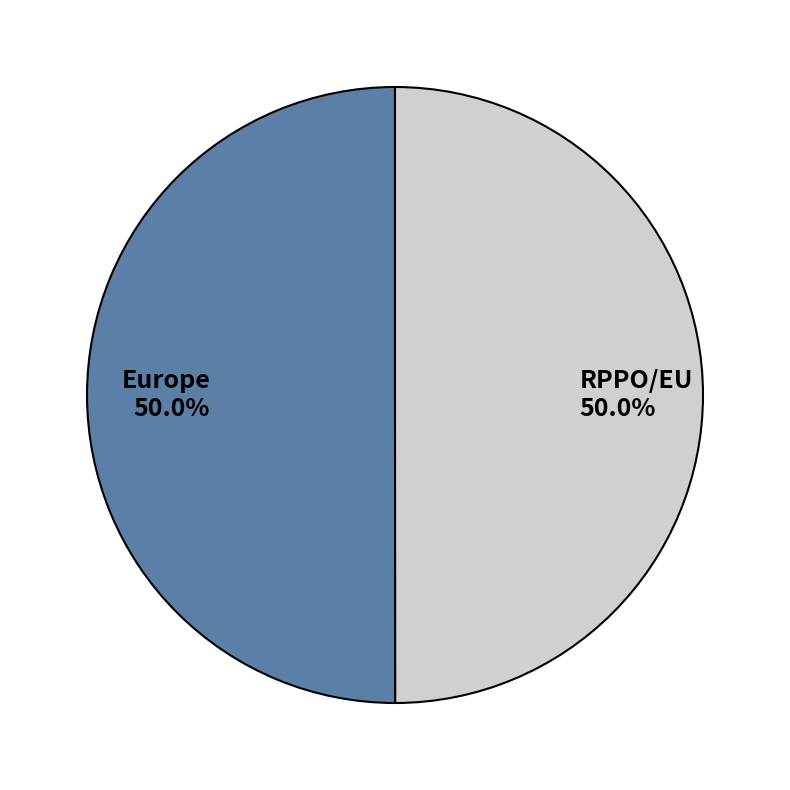

True or false: Europe accounts for 50% of the total.

True